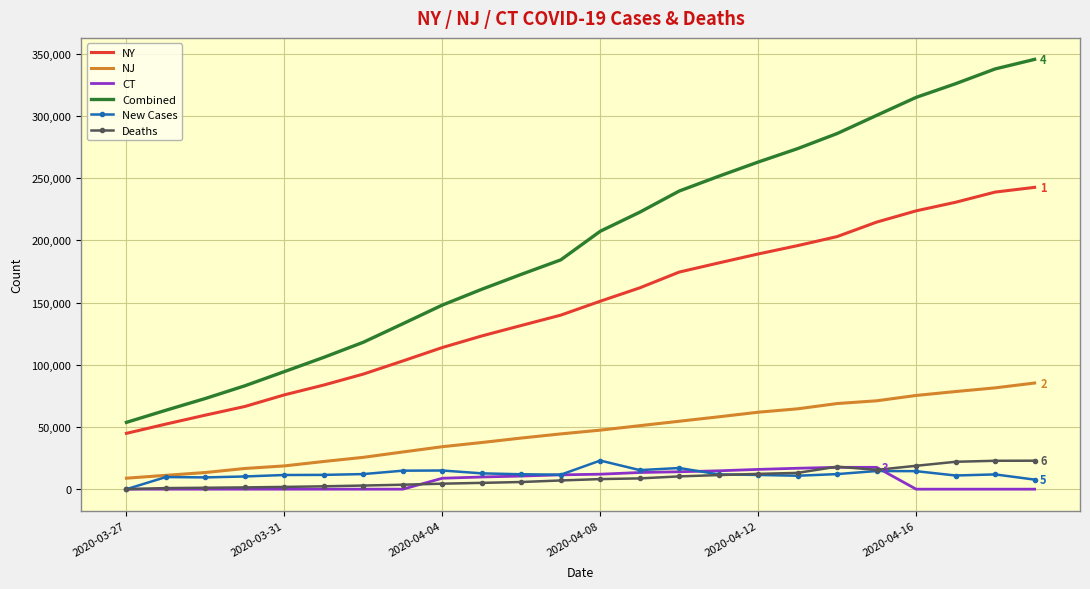

Which series has the largest total across all categories?

Combined